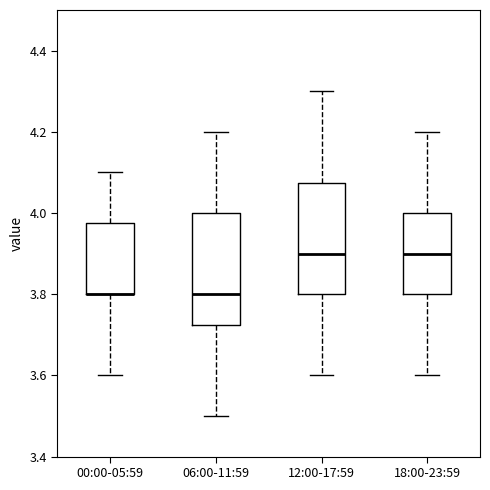

Reading left to right, transcribe this box plot: for each box, give where its median line is, the range the box spans, and where its two whiskers end, as read against the y-axis. The values are not printed on the chart, so give them approximately, as read against the axis.

00:00-05:59: median 3.80 (drawn on the box's lower edge), box 3.80 to 3.98, whiskers 3.60 to 4.10
06:00-11:59: median 3.80, box 3.72 to 4.00, whiskers 3.50 to 4.20
12:00-17:59: median 3.90, box 3.80 to 4.08, whiskers 3.60 to 4.30
18:00-23:59: median 3.90, box 3.80 to 4.00, whiskers 3.60 to 4.20